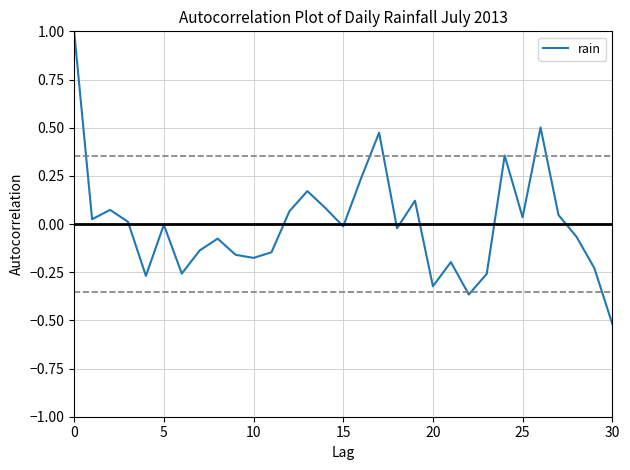

What is the maximum value shown in the chart?

1.0